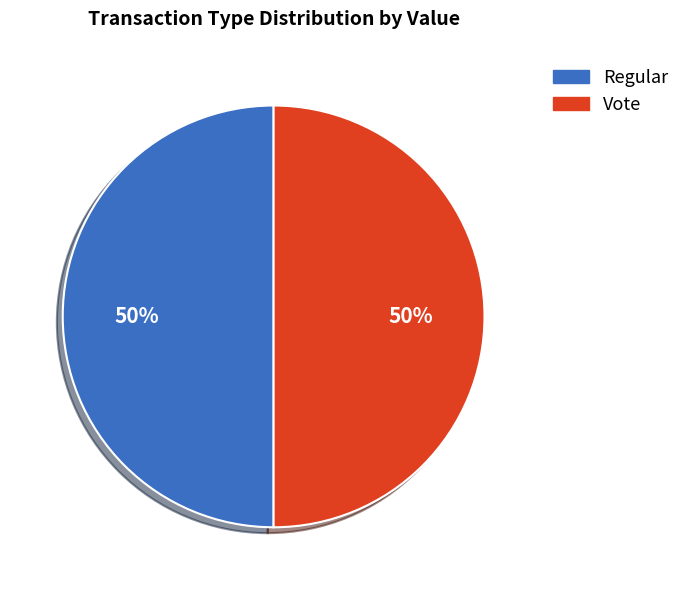

What is the ratio of the value at Regular to the value at Vote?

1.0